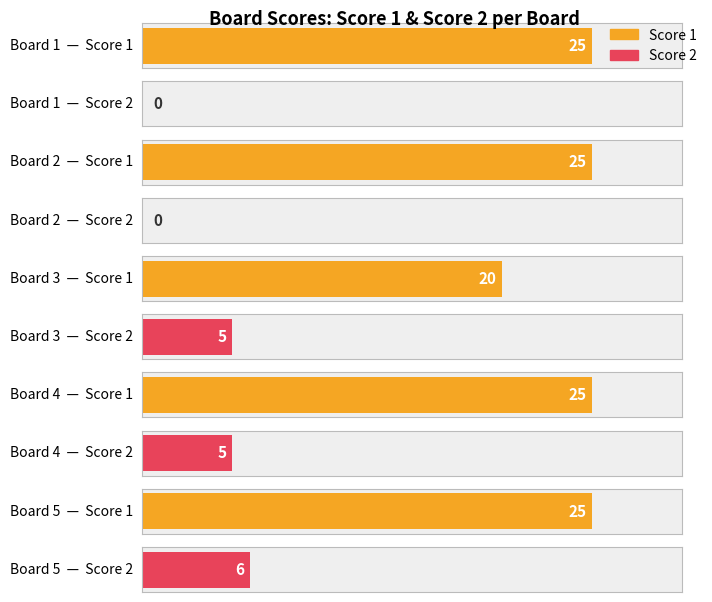

Rank the series by their maximum value, from highest to lowest.

Score 1, Score 2